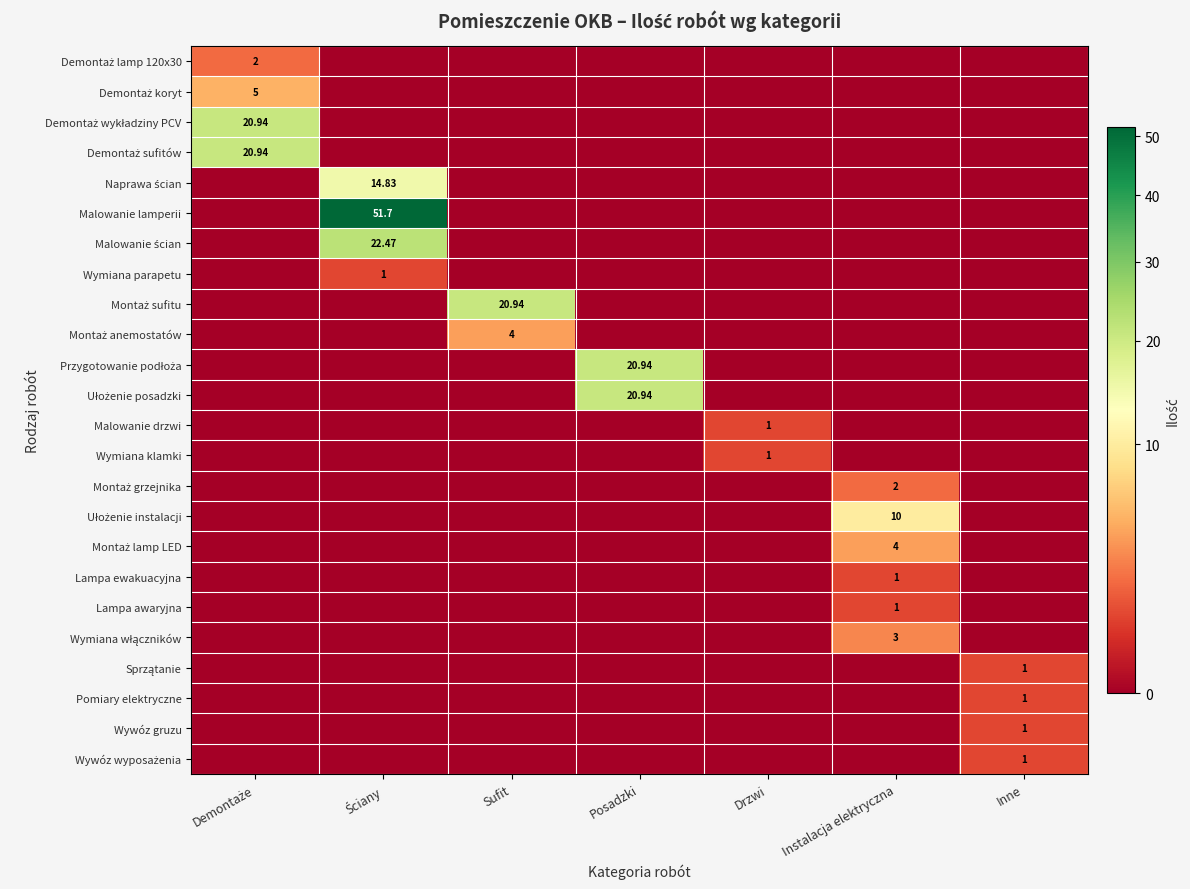

At which label is Malowanie drzwi closest to 0?

Demontaże